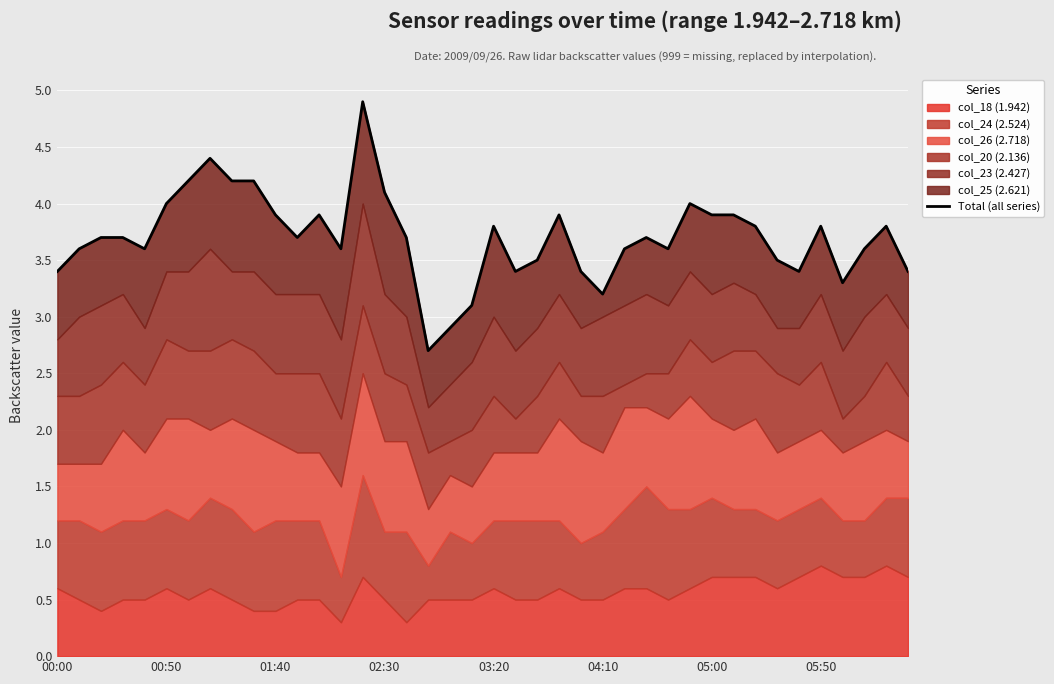

Approximately how many times larger is the value at 11 compared to 31?

0.9